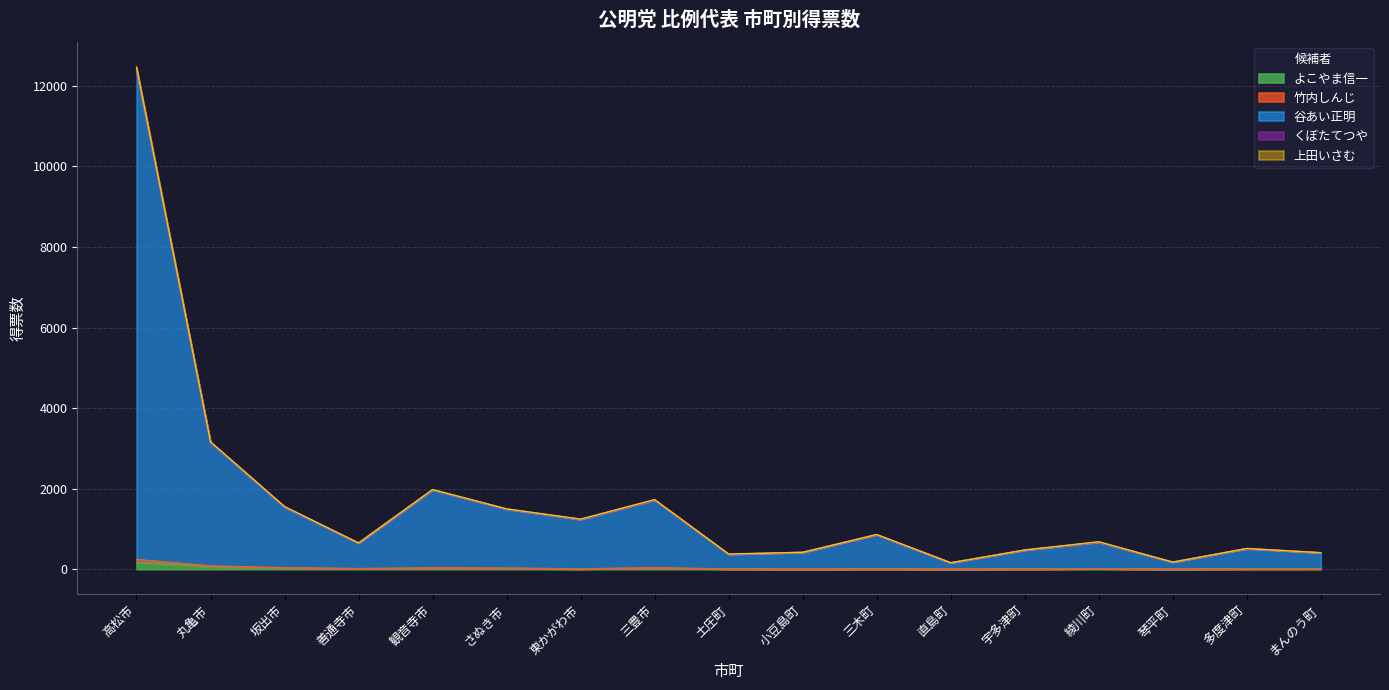

What is the value of the よこやま信一 point at the 5th from the left?

23.0